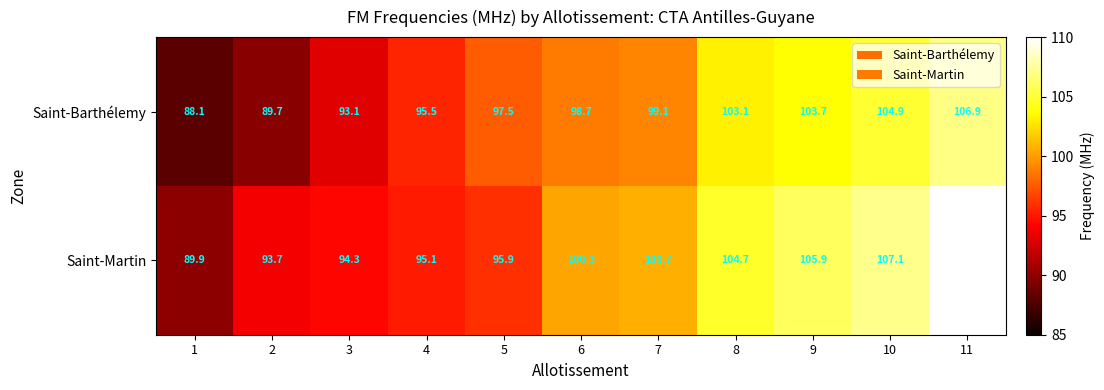

Between 4 and 8, which series saw the biggest shift?

Saint-Martin